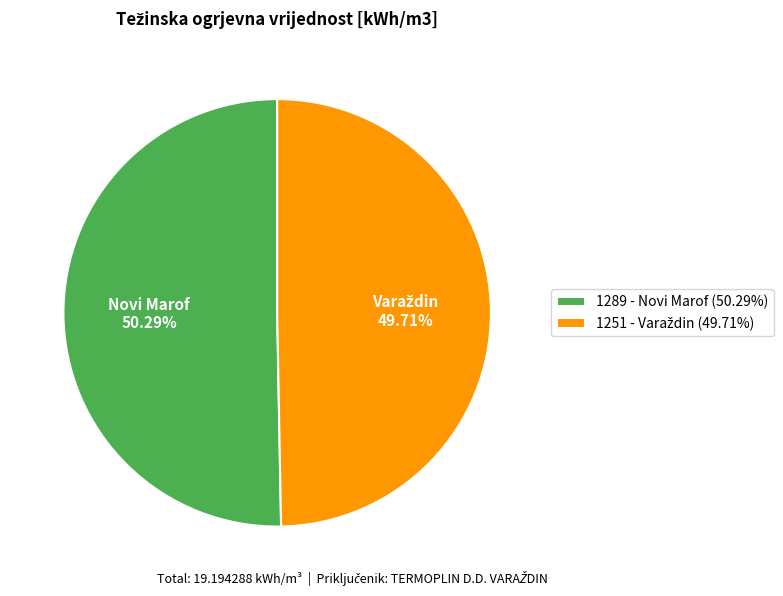

Count the number of slices in the pie.

2